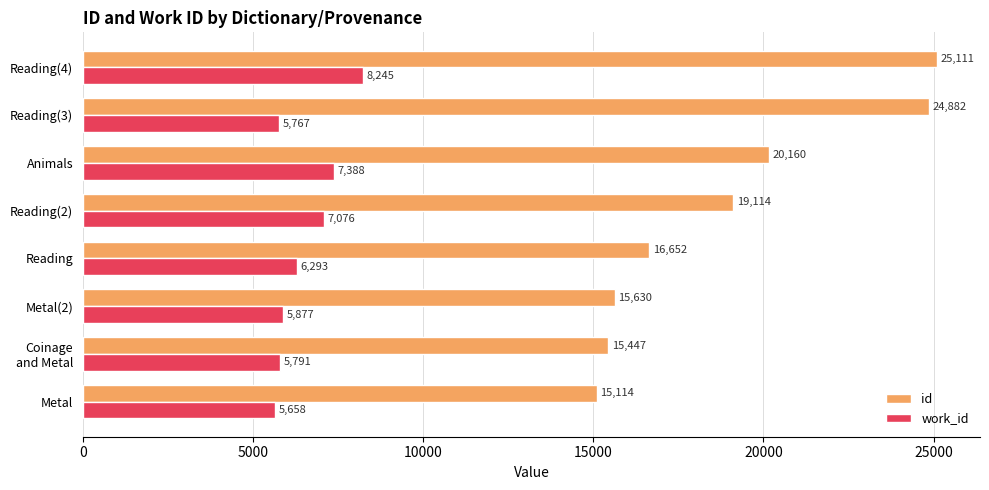

Which series has the largest total across all categories?

id